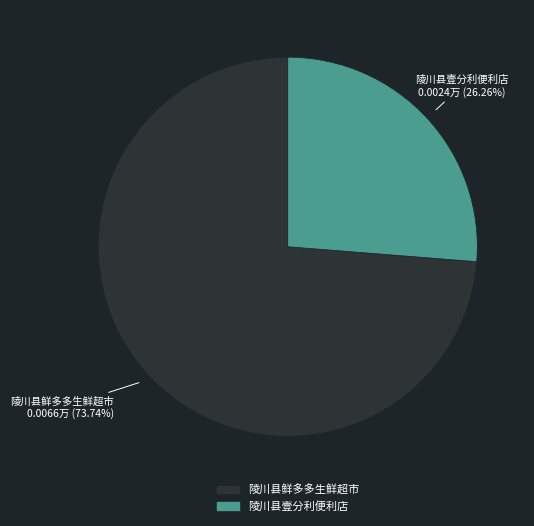

To the nearest percent, what is the difference between the largest and smallest slice percentages?

47%